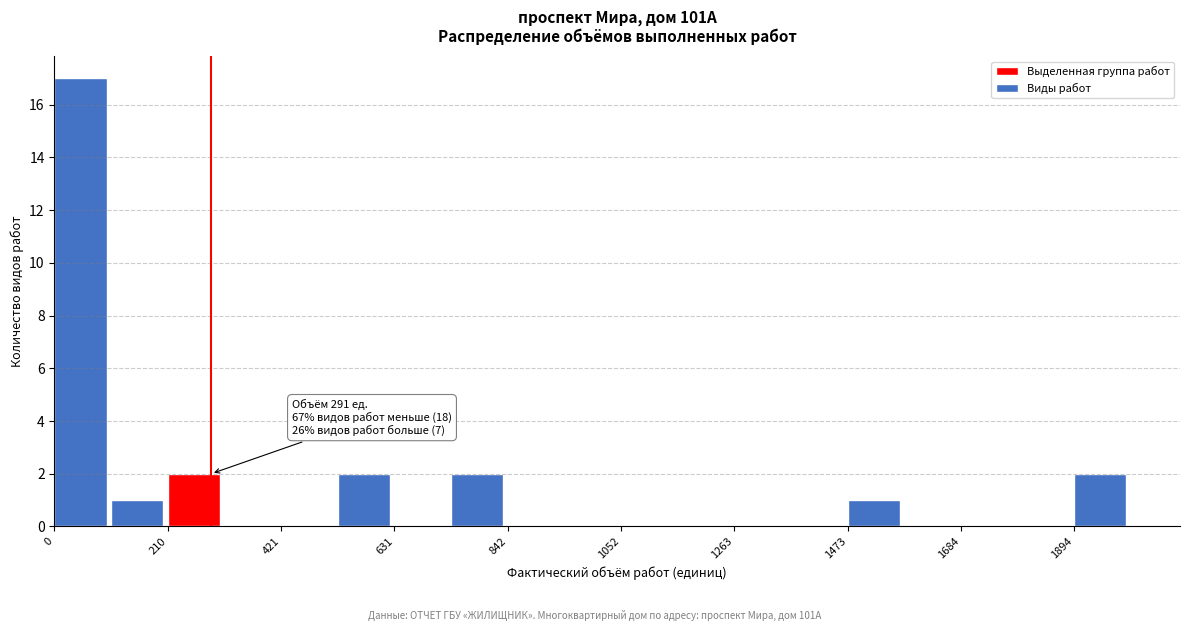

Read against the x-axis, roughly where is the centre of the tallest bar?

50